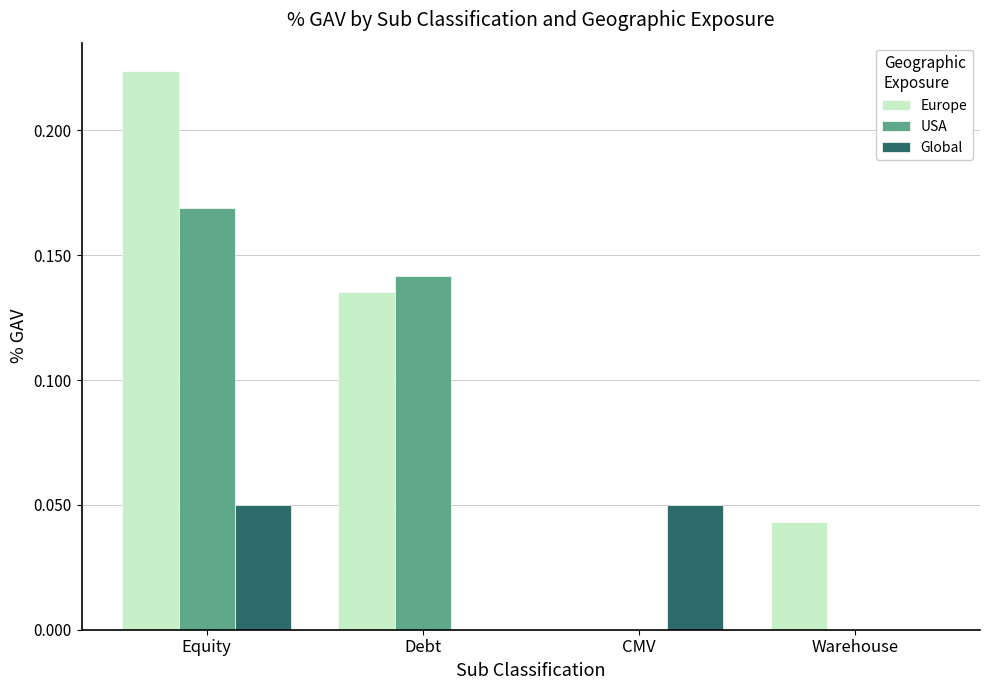

Is the value of Global at CMV greater than the value of USA at CMV?

Yes